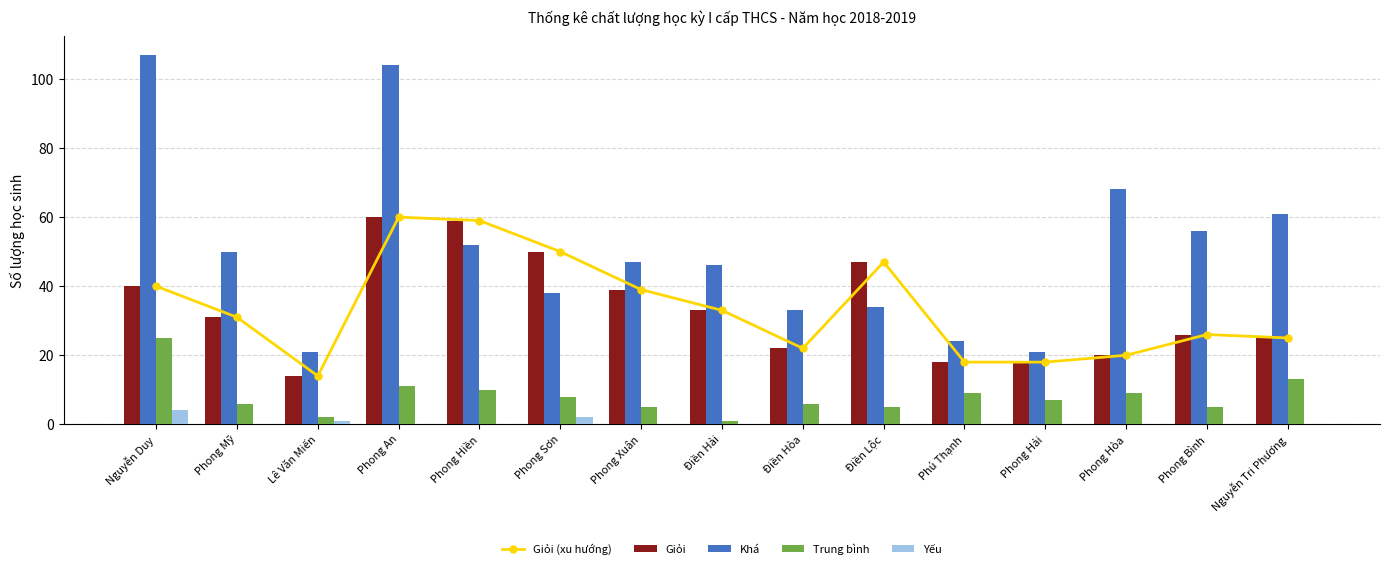

Reading right to left, extract all data points from this chart.

Giỏi (xu hướng): 25	26	20	18	18	47	22	33	39	50	59	60	14	31	40
Giỏi: 25	26	20	18	18	47	22	33	39	50	59	60	14	31	40
Khá: 61	56	68	21	24	34	33	46	47	38	52	104	21	50	107
Trung bình: 13	5	9	7	9	5	6	1	5	8	10	11	2	6	25
Yếu: 0	0	0	0	0	0	0	0	0	2	0	0	1	0	4